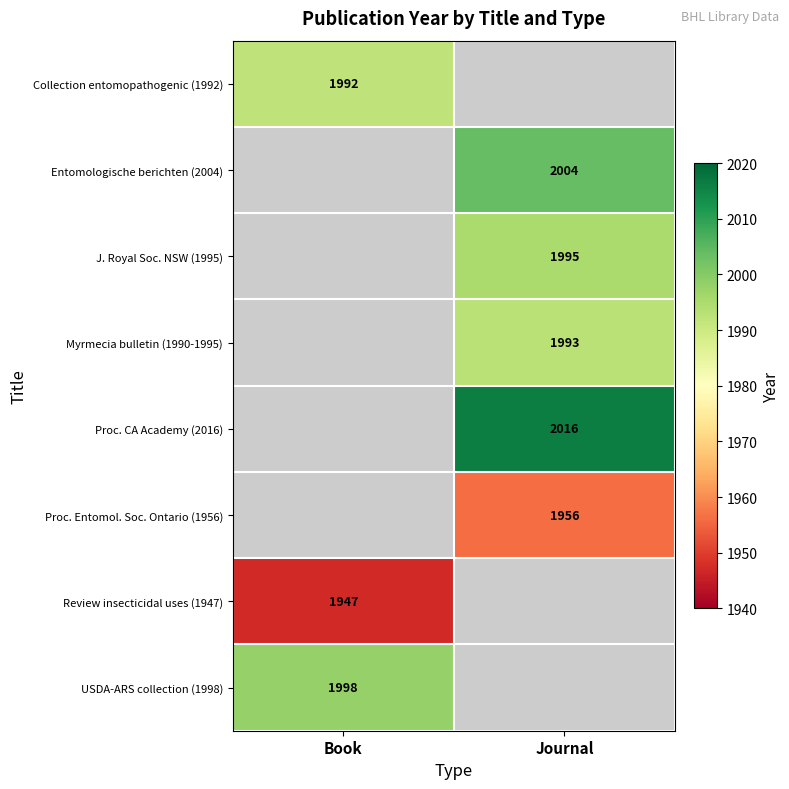

What is the maximum value shown in the chart?

2016